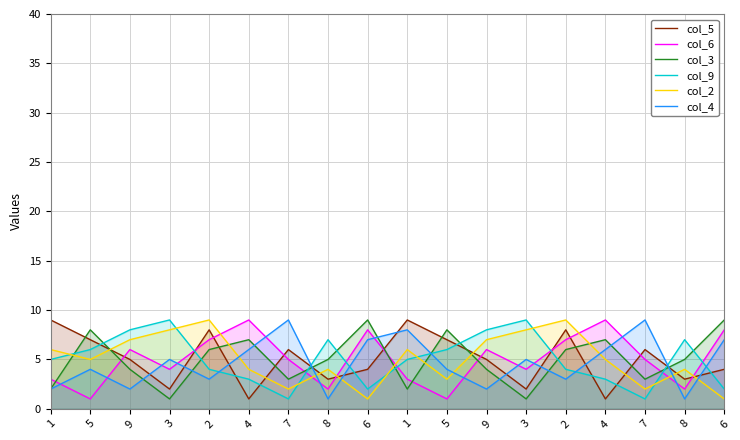

Reading left to right, transcribe all the data shown in this chart.

col_5: 1=9	5=7	9=5	3=2	2=8	4=1	7=6	8=3	6=4	1=9	5=7	9=5	3=2	2=8	4=1	7=6	8=3	6=4
col_6: 1=3	5=1	9=6	3=4	2=7	4=9	7=5	8=2	6=8	1=3	5=1	9=6	3=4	2=7	4=9	7=5	8=2	6=8
col_3: 1=2	5=8	9=4	3=1	2=6	4=7	7=3	8=5	6=9	1=2	5=8	9=4	3=1	2=6	4=7	7=3	8=5	6=9
col_9: 1=5	5=6	9=8	3=9	2=4	4=3	7=1	8=7	6=2	1=5	5=6	9=8	3=9	2=4	4=3	7=1	8=7	6=2
col_2: 1=6	5=5	9=7	3=8	2=9	4=4	7=2	8=4	6=1	1=6	5=3	9=7	3=8	2=9	4=5	7=2	8=4	6=1
col_4: 1=2	5=4	9=2	3=5	2=3	4=6	7=9	8=1	6=7	1=8	5=4	9=2	3=5	2=3	4=6	7=9	8=1	6=7